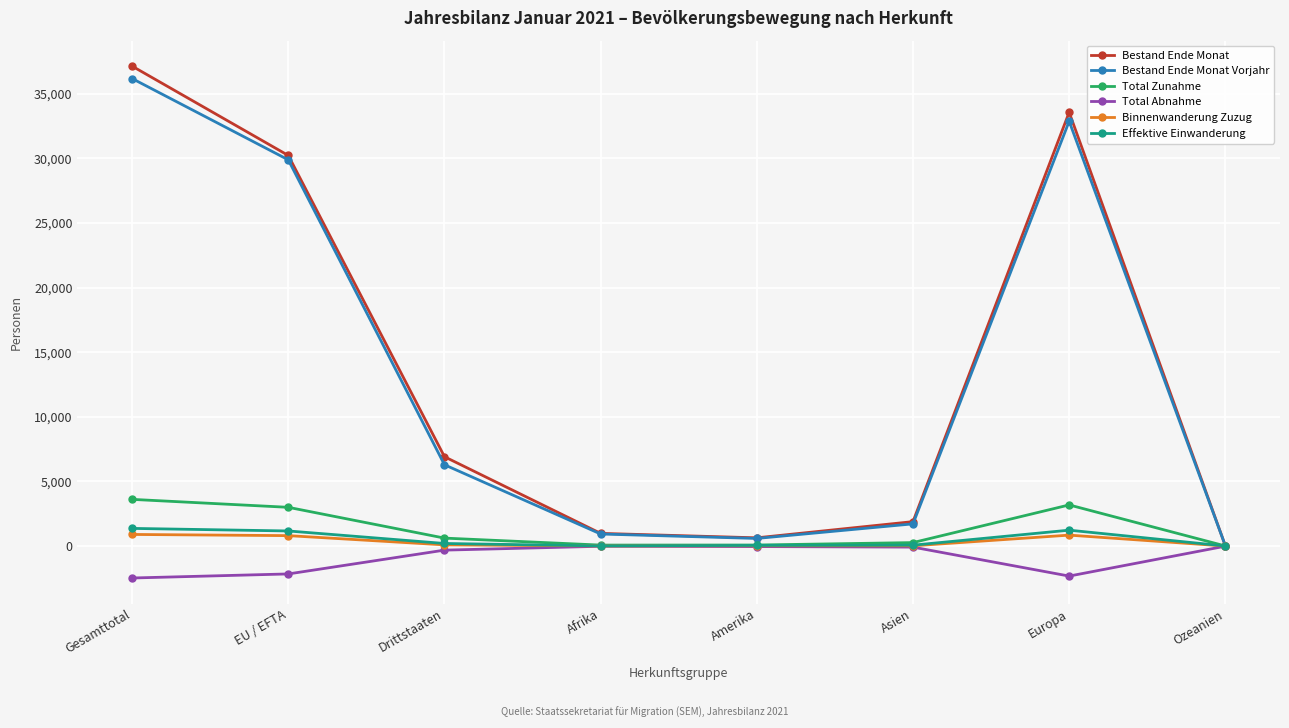

How many interior local peaks does the Bestand Ende Monat Vorjahr series have?

1